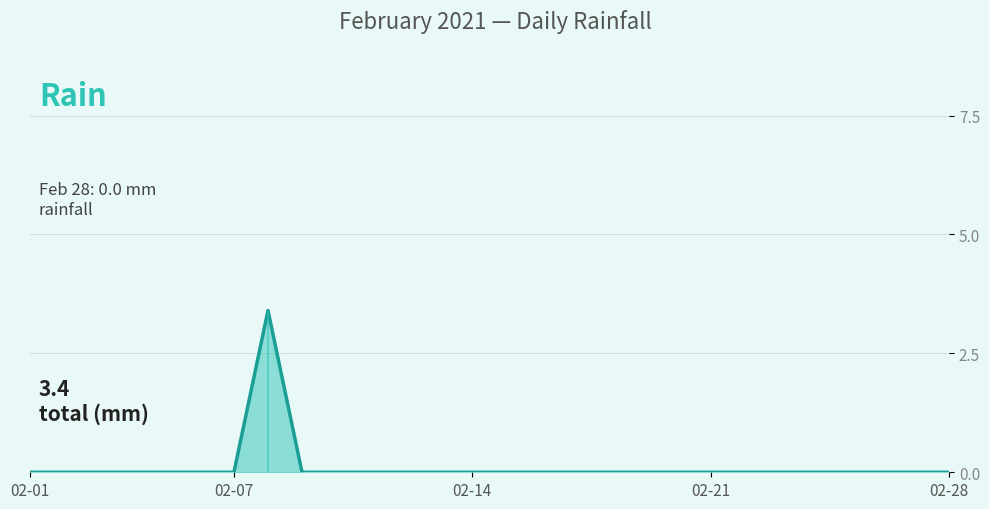

List the labels in order of value, smallest first.

2021-02-01, 2021-02-02, 2021-02-03, 2021-02-04, 2021-02-05, 2021-02-06, 2021-02-07, 2021-02-09, 2021-02-10, 2021-02-11, 2021-02-12, 2021-02-13, 2021-02-14, 2021-02-15, 2021-02-16, 2021-02-17, 2021-02-18, 2021-02-19, 2021-02-20, 2021-02-21, 2021-02-22, 2021-02-23, 2021-02-24, 2021-02-25, 2021-02-26, 2021-02-27, 2021-02-28, 2021-02-08